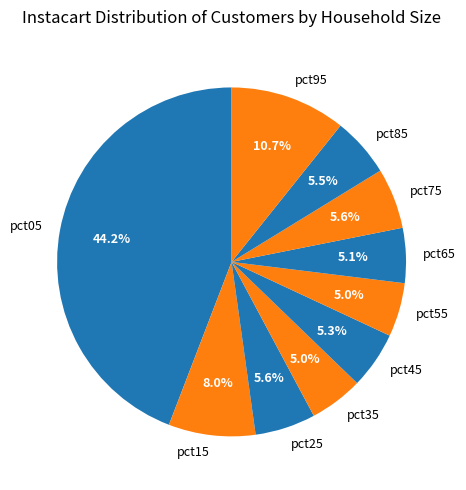

How many slices are in this pie chart?

10